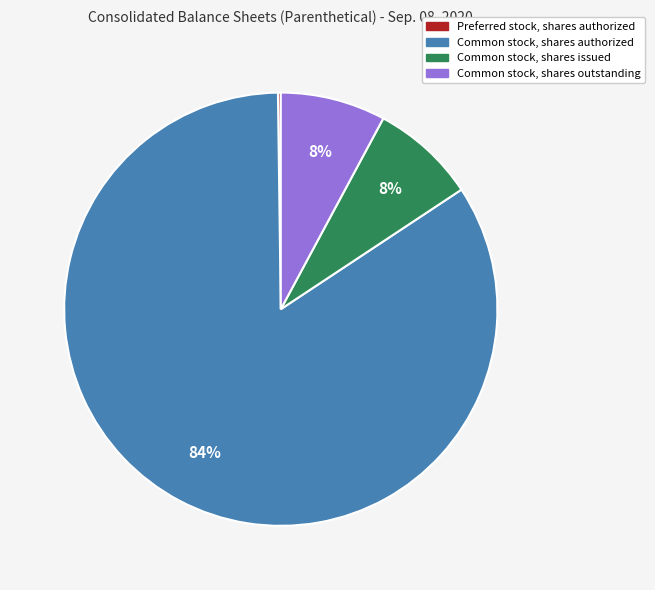

Does any single category account for the majority?

Yes